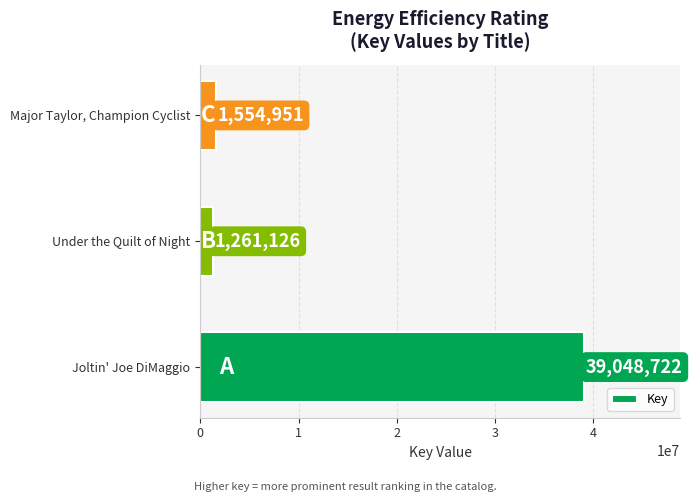

How many bars are there in total?

3